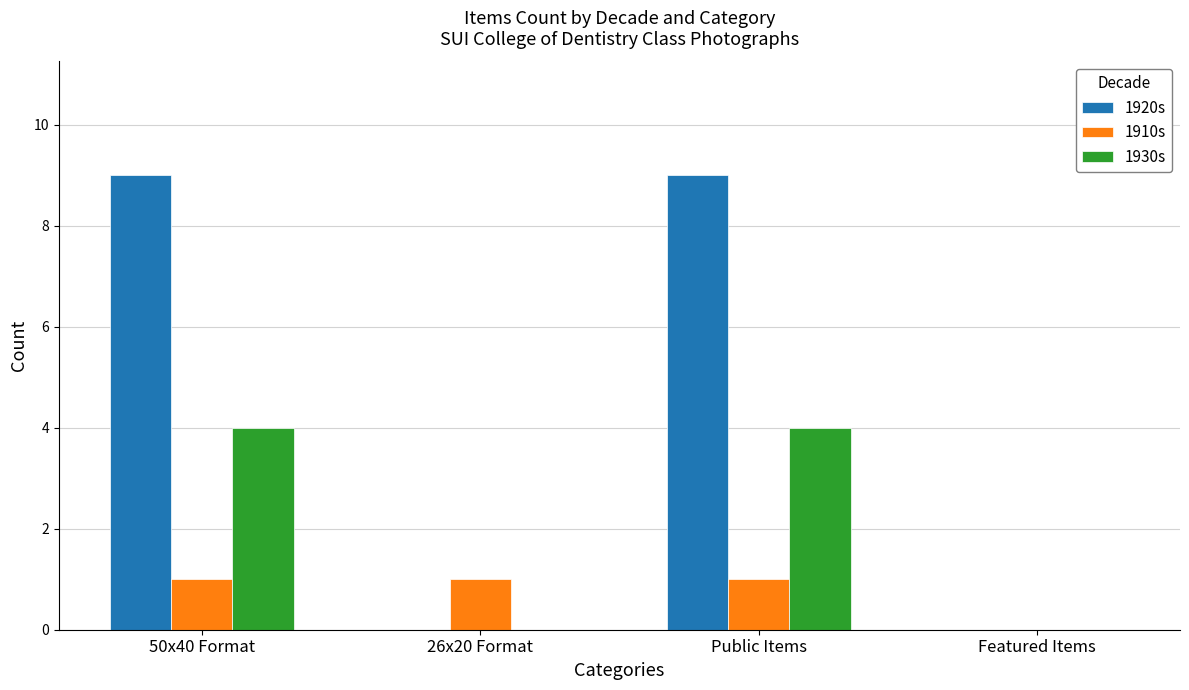

Does the chart contain stacked bars?

No